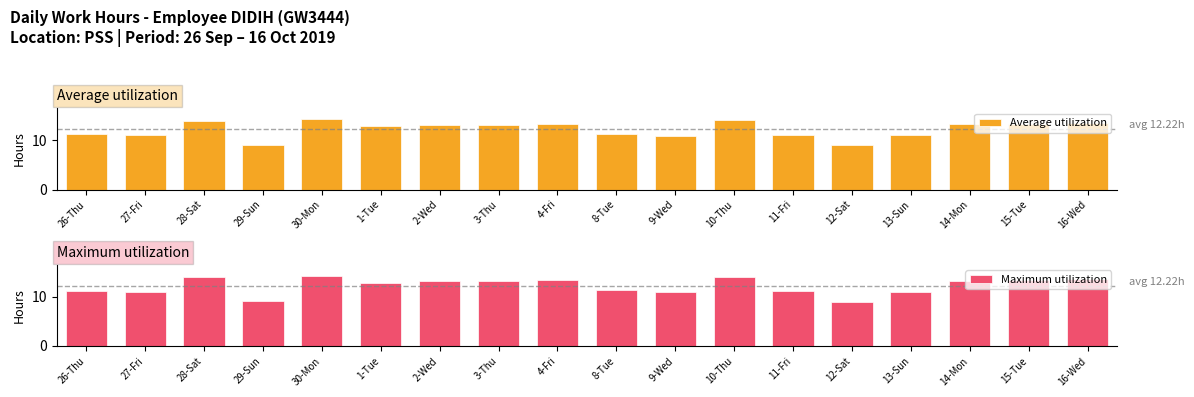

The value of Average utilization at 1-Tue is 12.8. True or false?

True